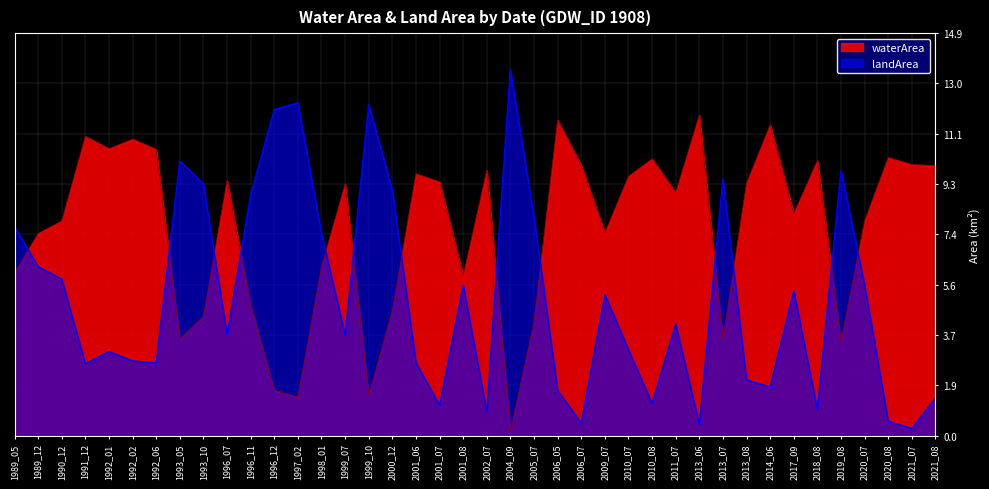

What is the value of the waterArea point at the 20th from the left?

5.9